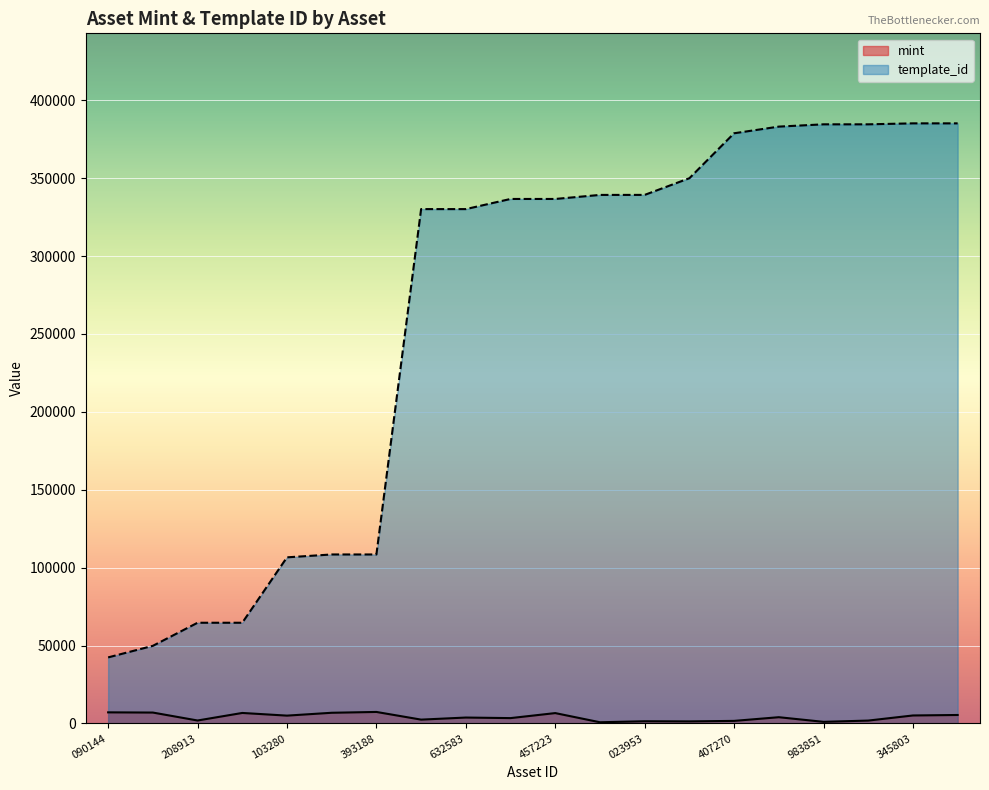

How many interior local peaks does the mint series have?

6